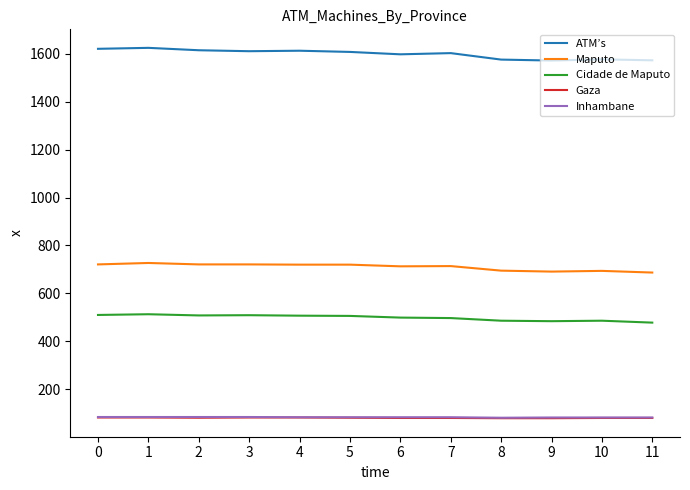

What is the sum of the Gaza values at 7 and 9?

159